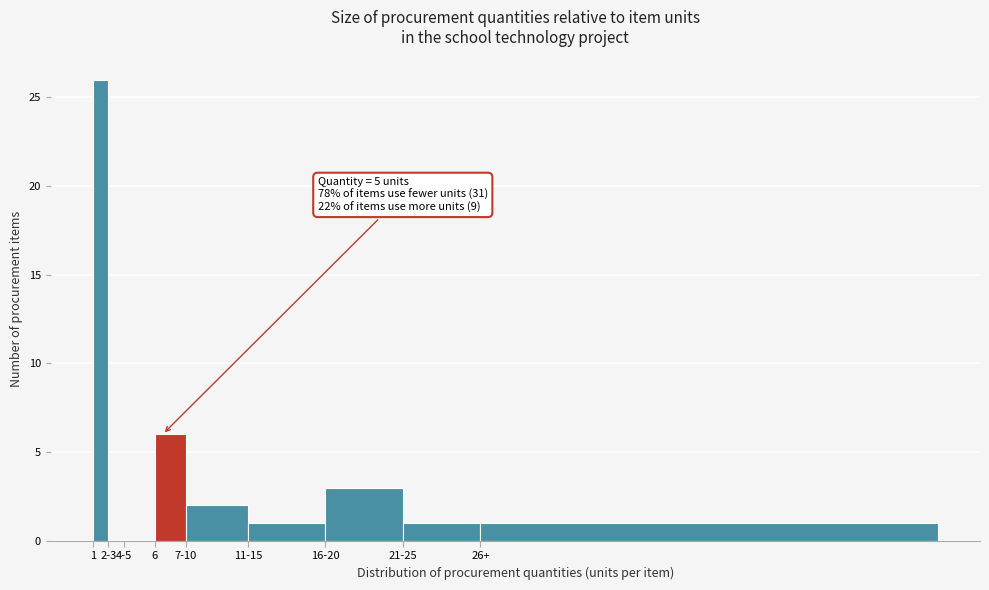

Reading right to left, list all the values displayed in this chart.

26+=1	21-25=1	16-20=3	11-15=1	7-10=2	6=6	4-5=0	2-3=0	1=26